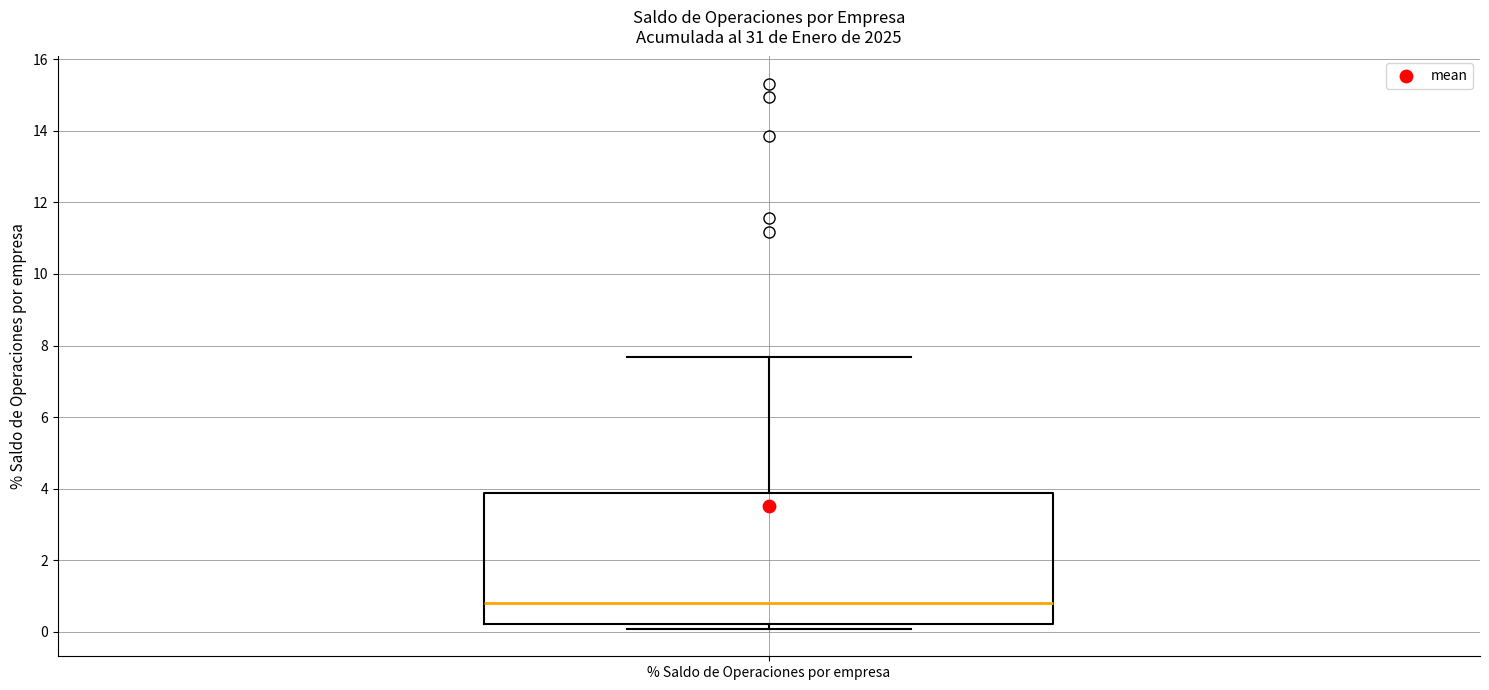

Where does the median line of the box for % Saldo de Operaciones por empresa sit on the y-axis? The values are not printed on the chart, so give them approximately, as read against the axis.

0.8